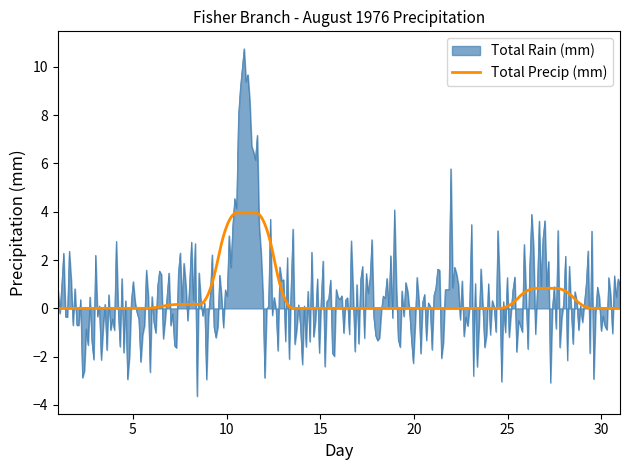

Rank the series by their maximum value, from lowest to highest.

Total Precip (mm), Total Rain (mm)